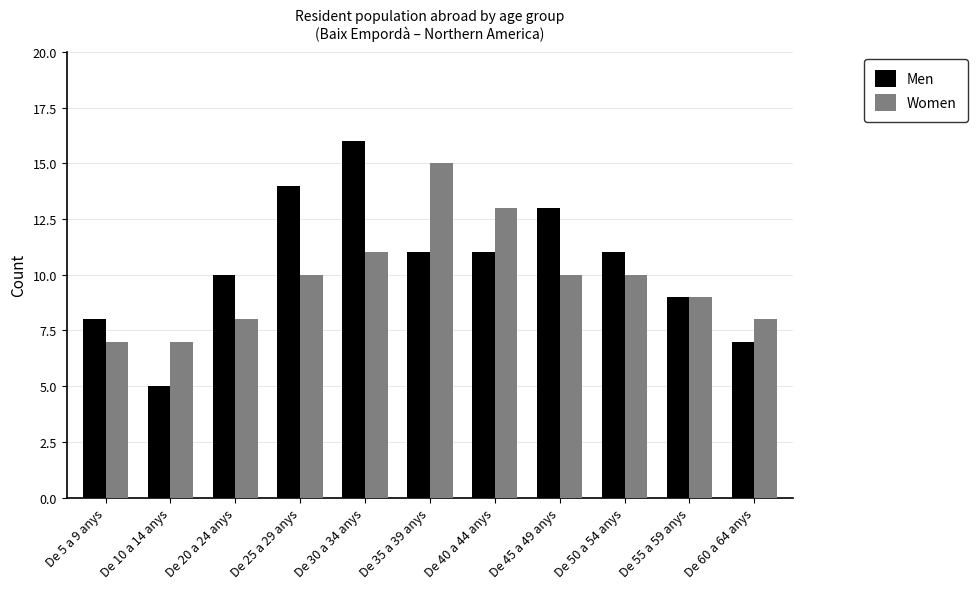

What is the label of the 9th bar from the right?

De 20 a 24 anys